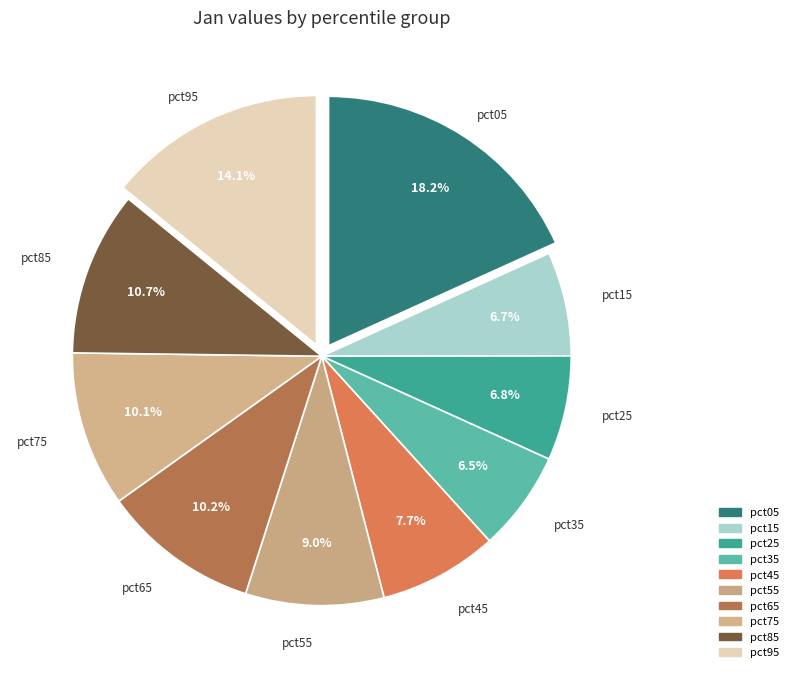

To the nearest percent, what portion does pct45 represent?

8%